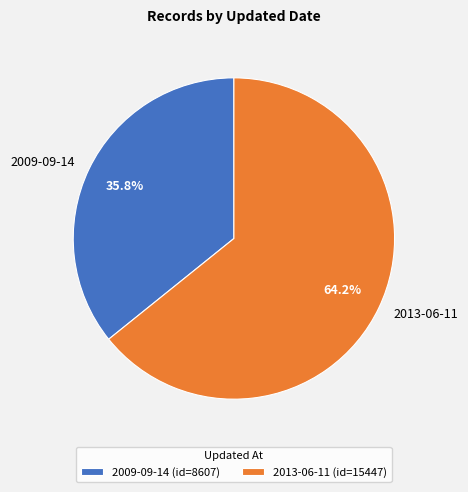

What percentage is the 2013-06-11 slice, to the nearest percent?

64%